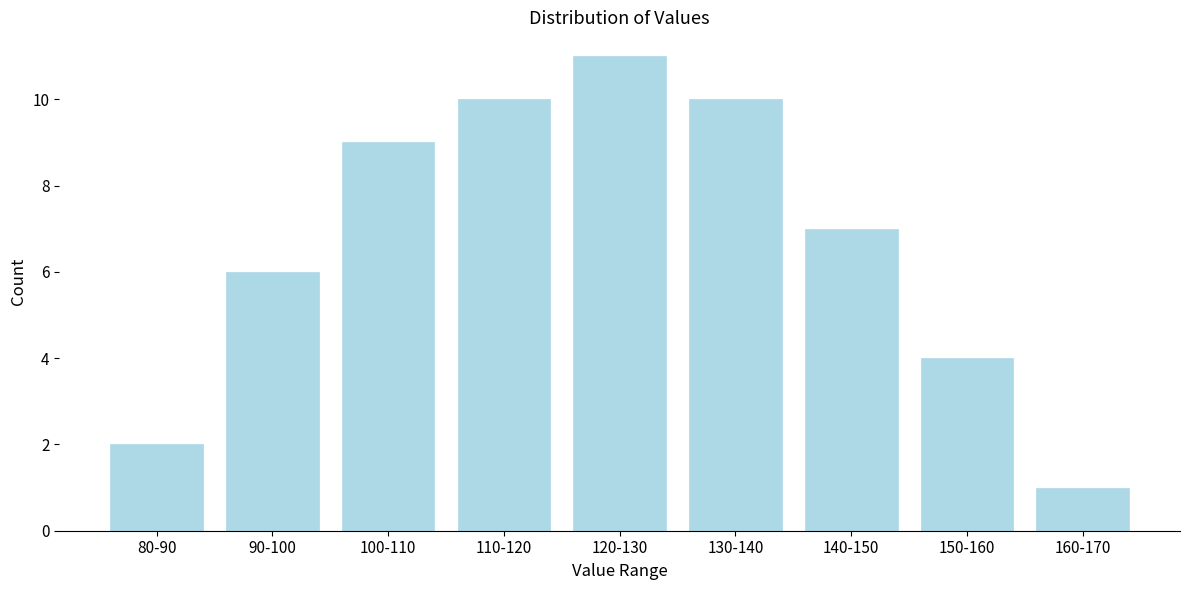

Reading left to right, transcribe all the data shown in this chart.

2	6	9	10	11	10	7	4	1